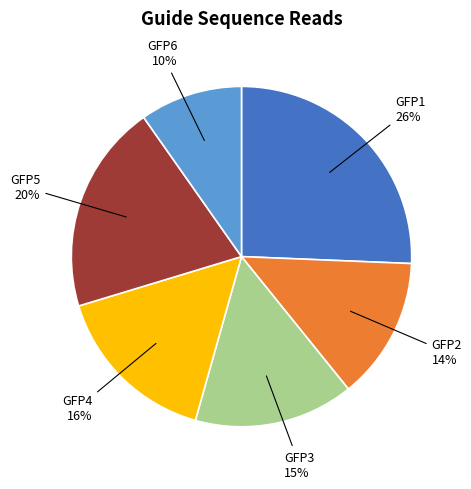

Which has a higher value, GFP3 or GFP1?

GFP1